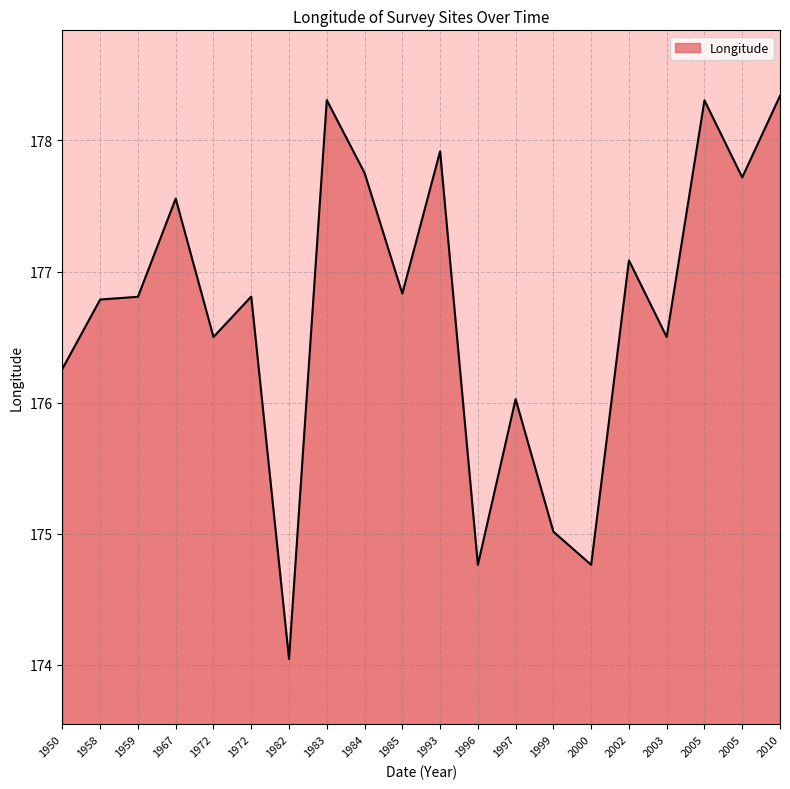

Does the chart have visible grid lines?

Yes